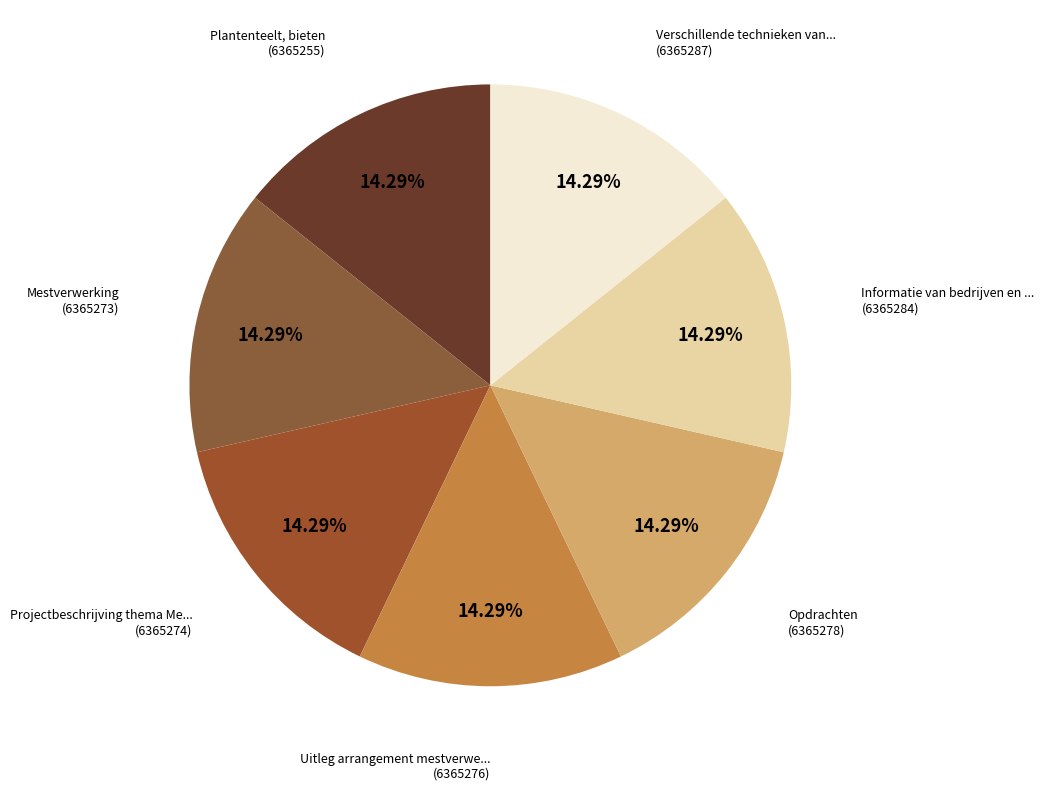

Count the number of slices in the pie.

7